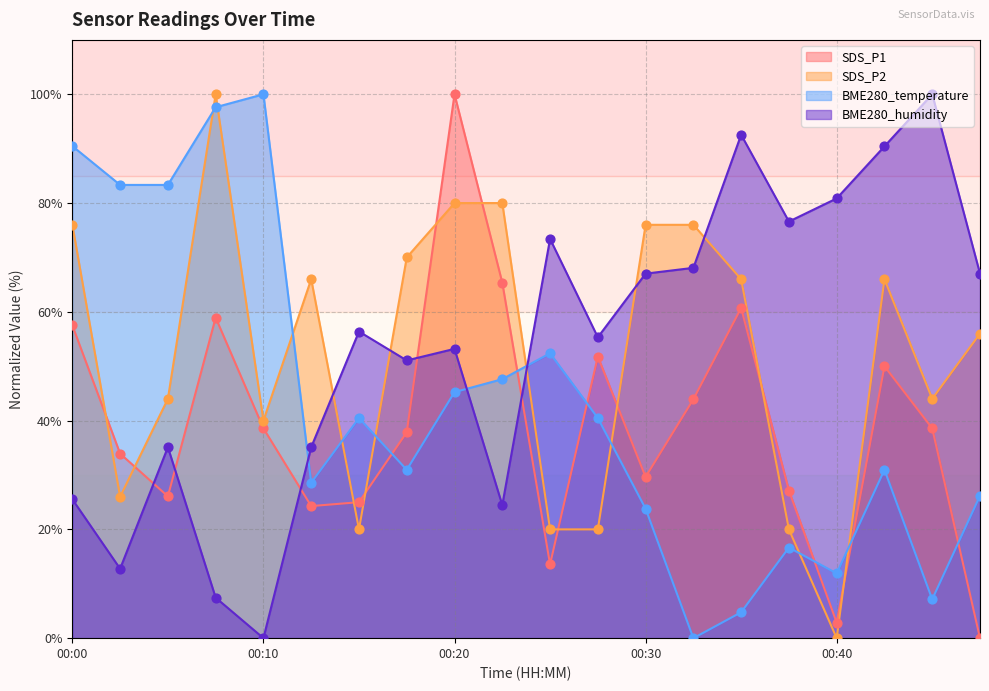

Which series has the largest total across all categories?

BME280_humidity